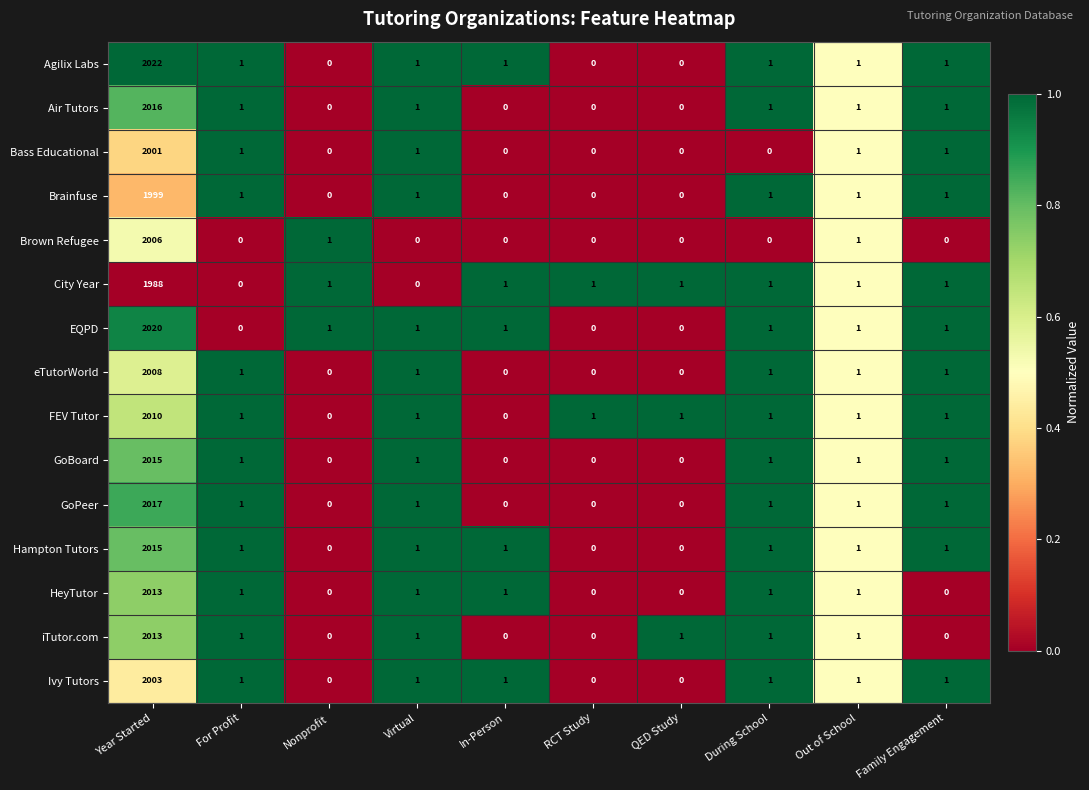

The Bass Educational series shows -1397 at QED Study. True or false?

False